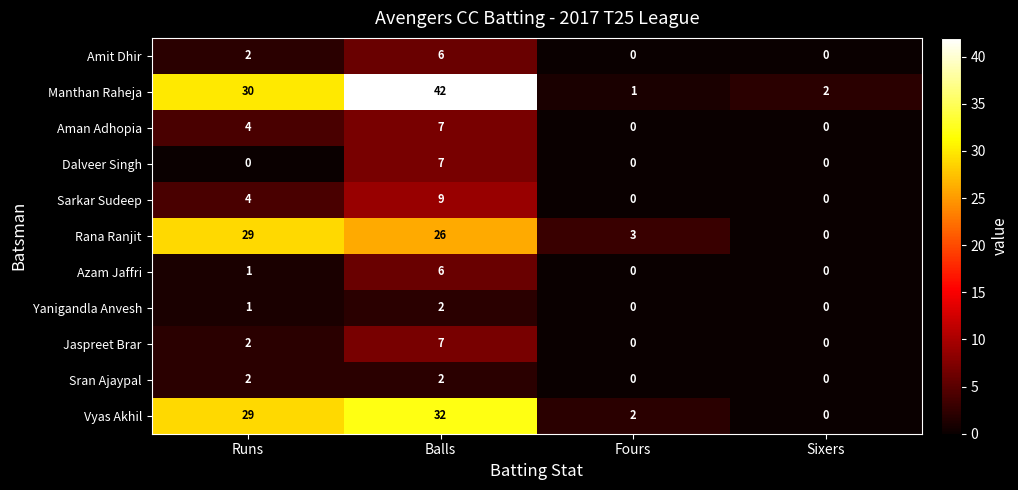

What is the maximum value for Rana Ranjit?

29